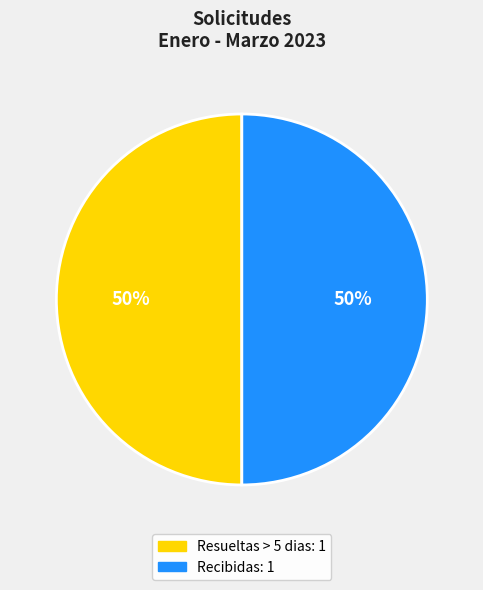

To the nearest percent, what is the average slice percentage?

50%